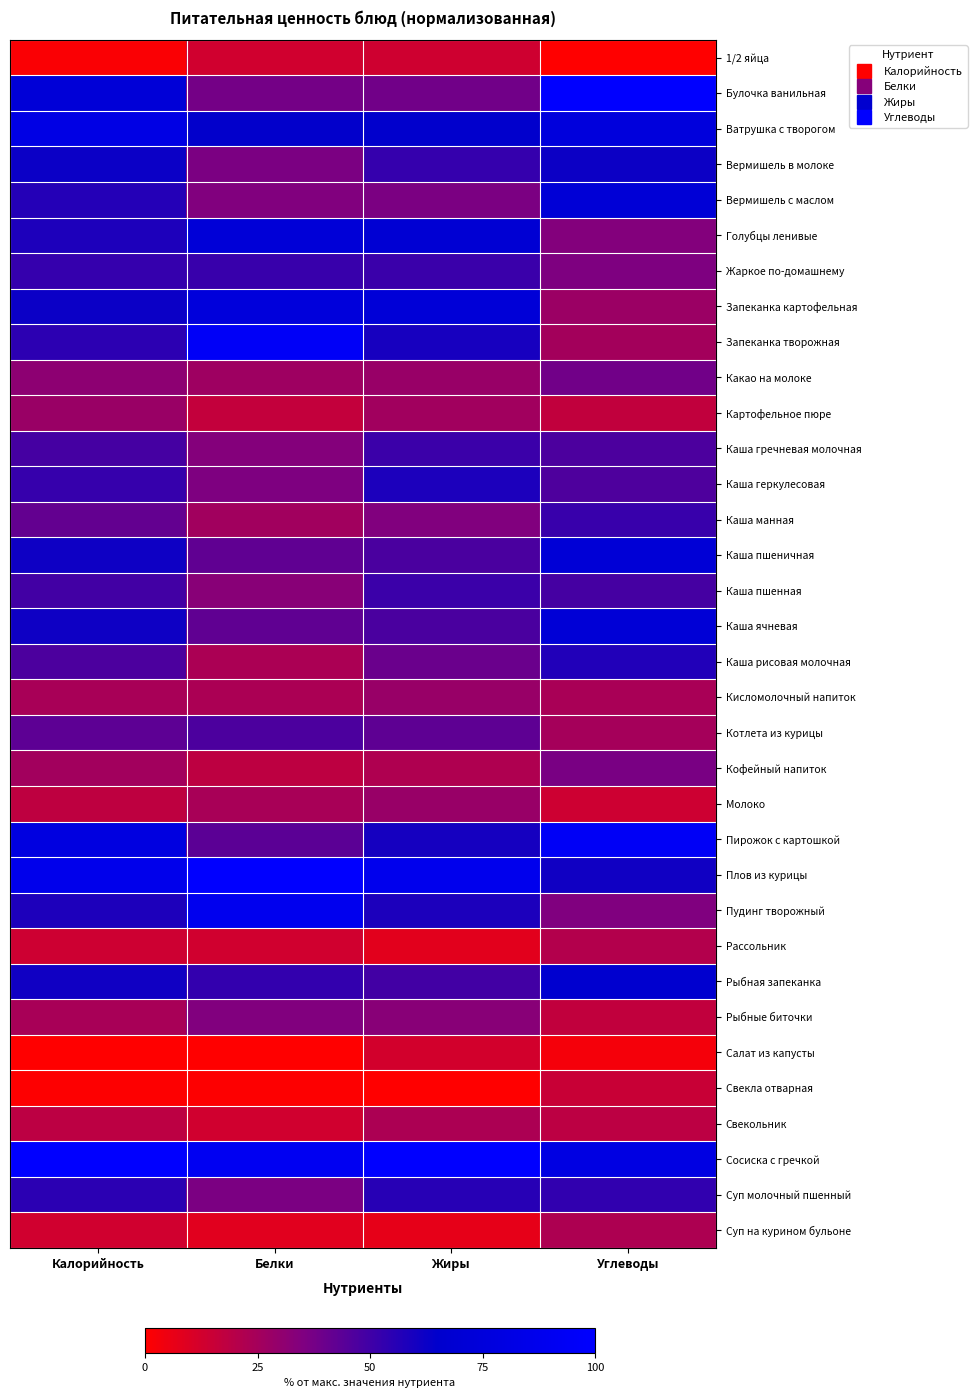

Between Углеводы and Белки, which is larger?

Белки